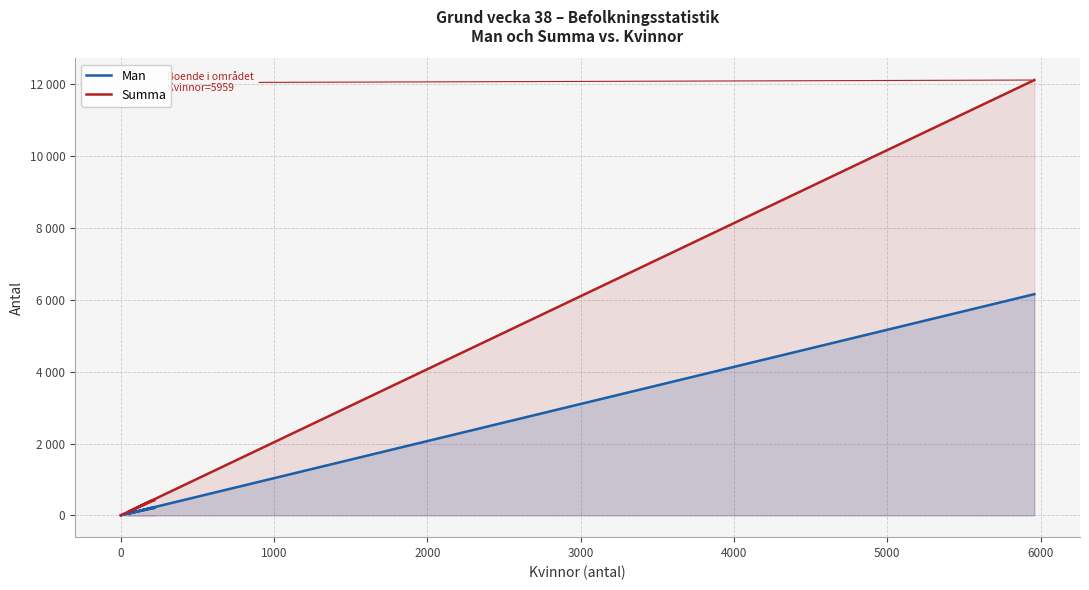

How many distinct data groups are displayed?

2